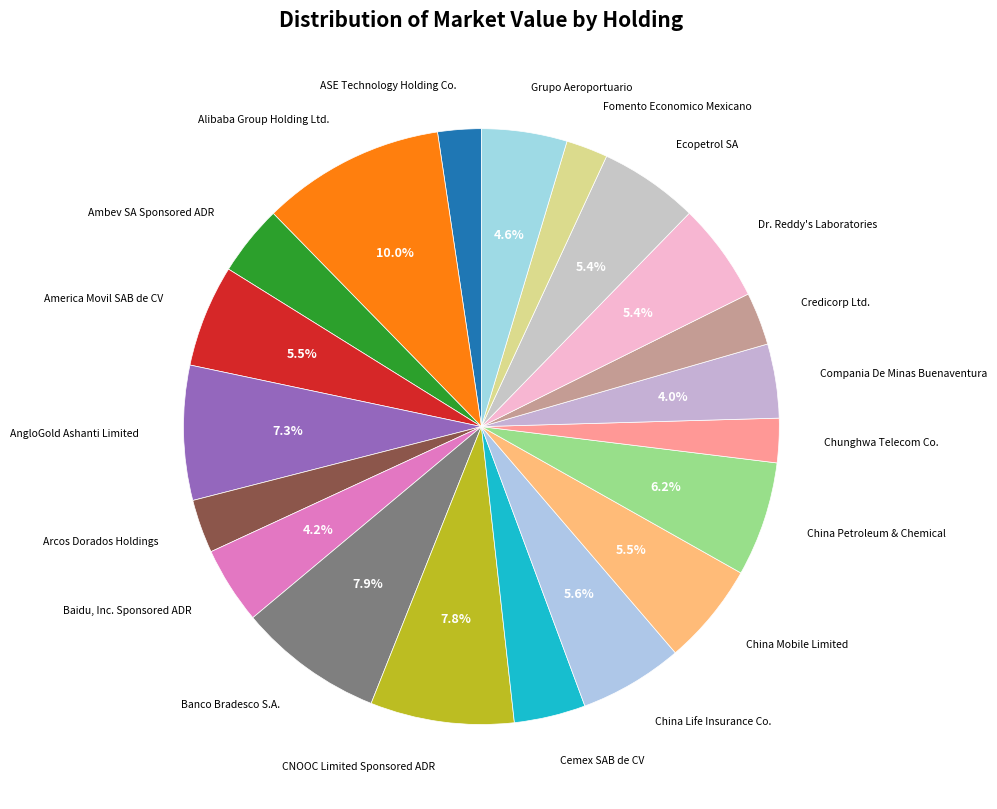

How many slices are in this pie chart?

20